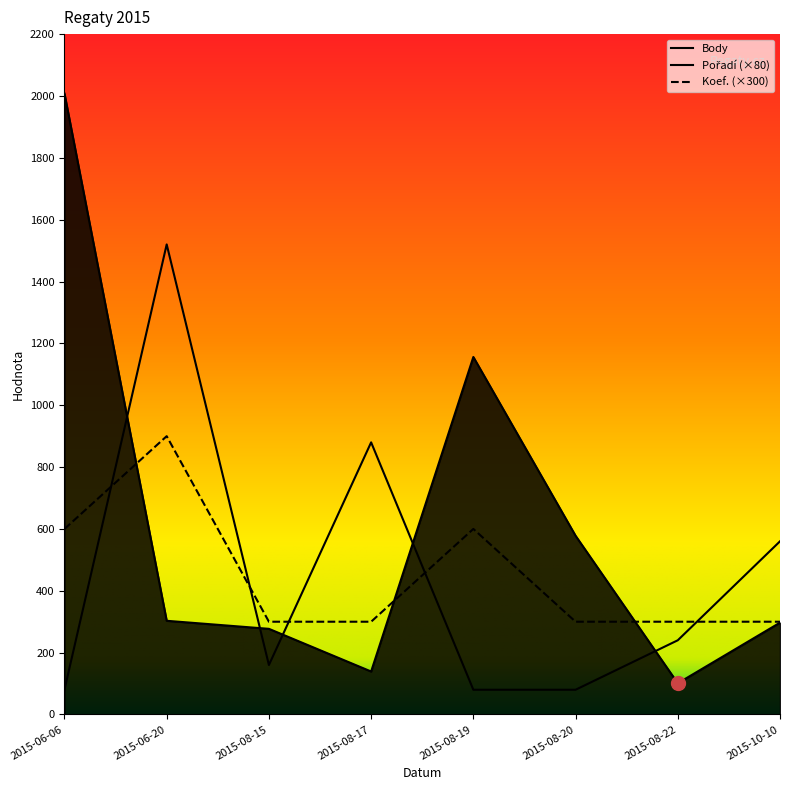

What is the minimum value for Koef.?

300